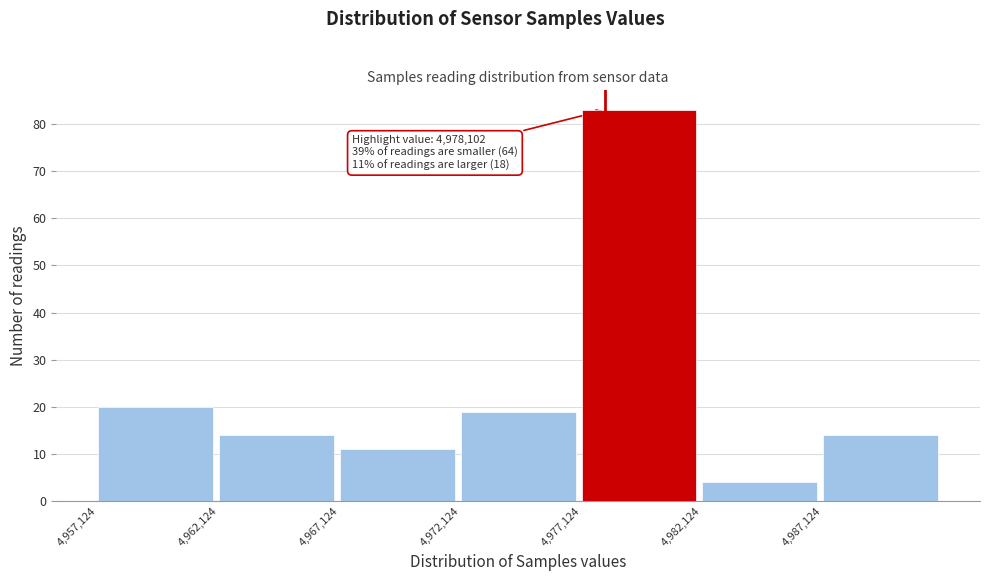

Which range on the x-axis has the tallest bar?

4977000 to 4982000